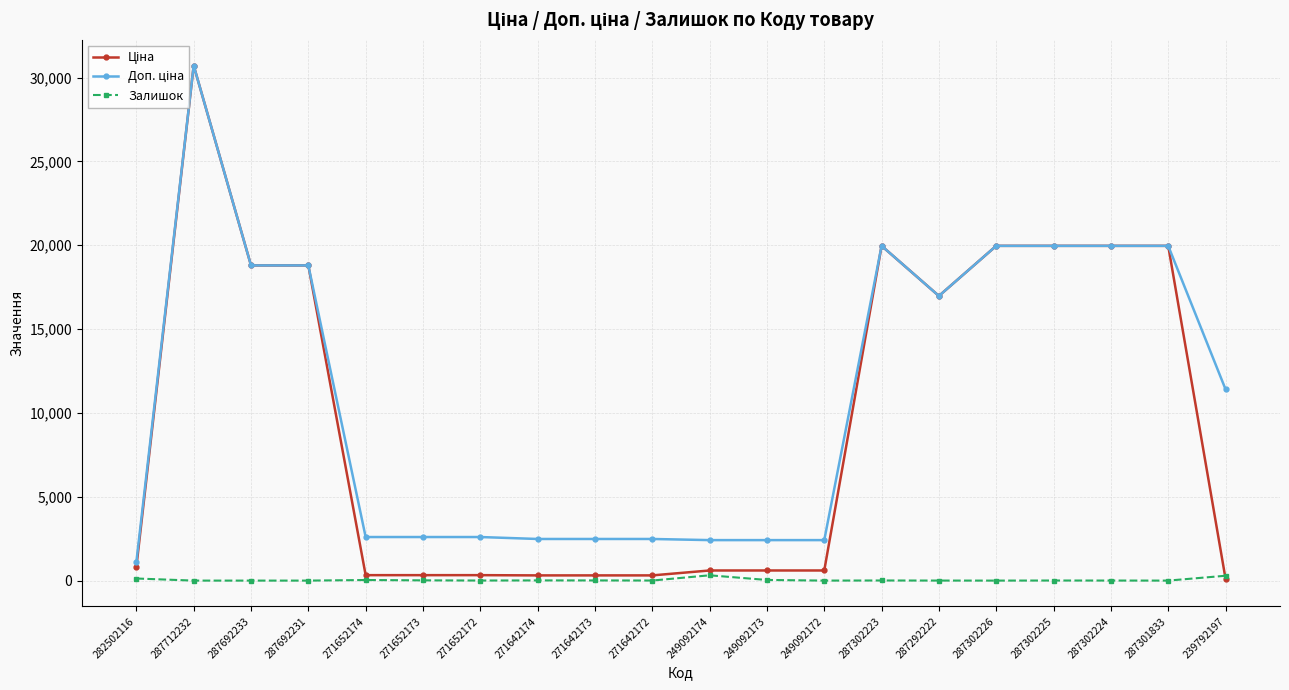

At how many categories does at least one series exceed 4468?

10